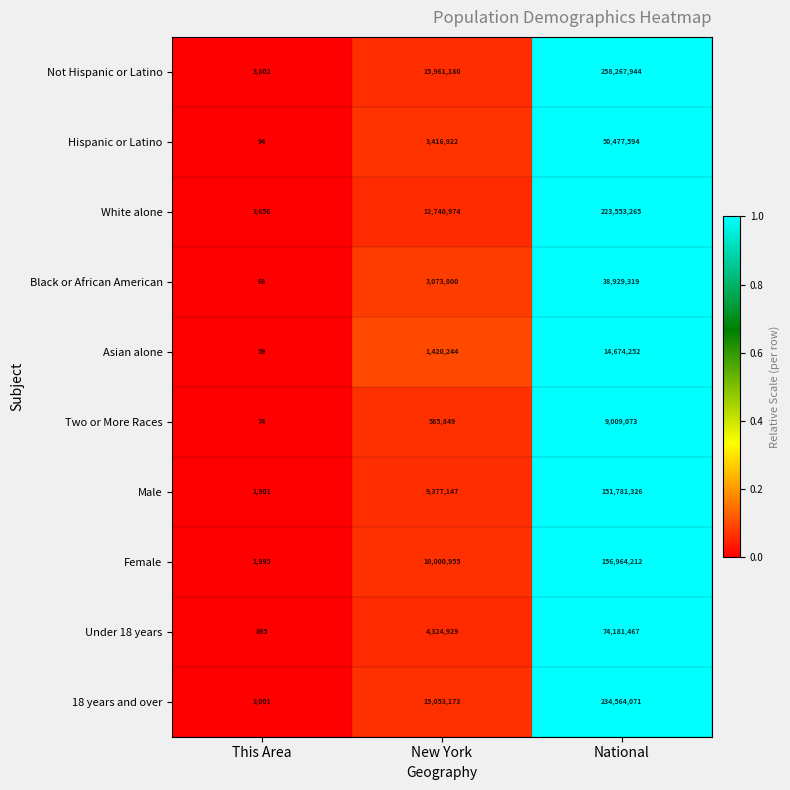

What is the sum of all Hispanic or Latino values?

53894610